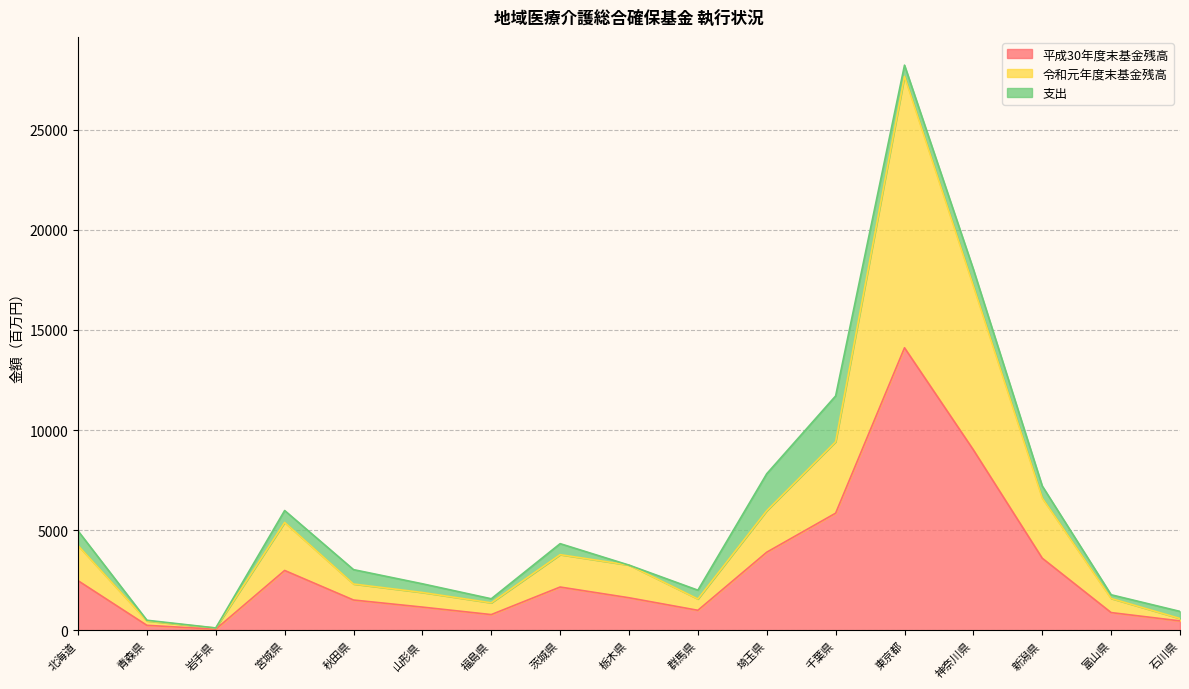

Where does the 令和元年度末基金残高 series first go above 3260?

北海道